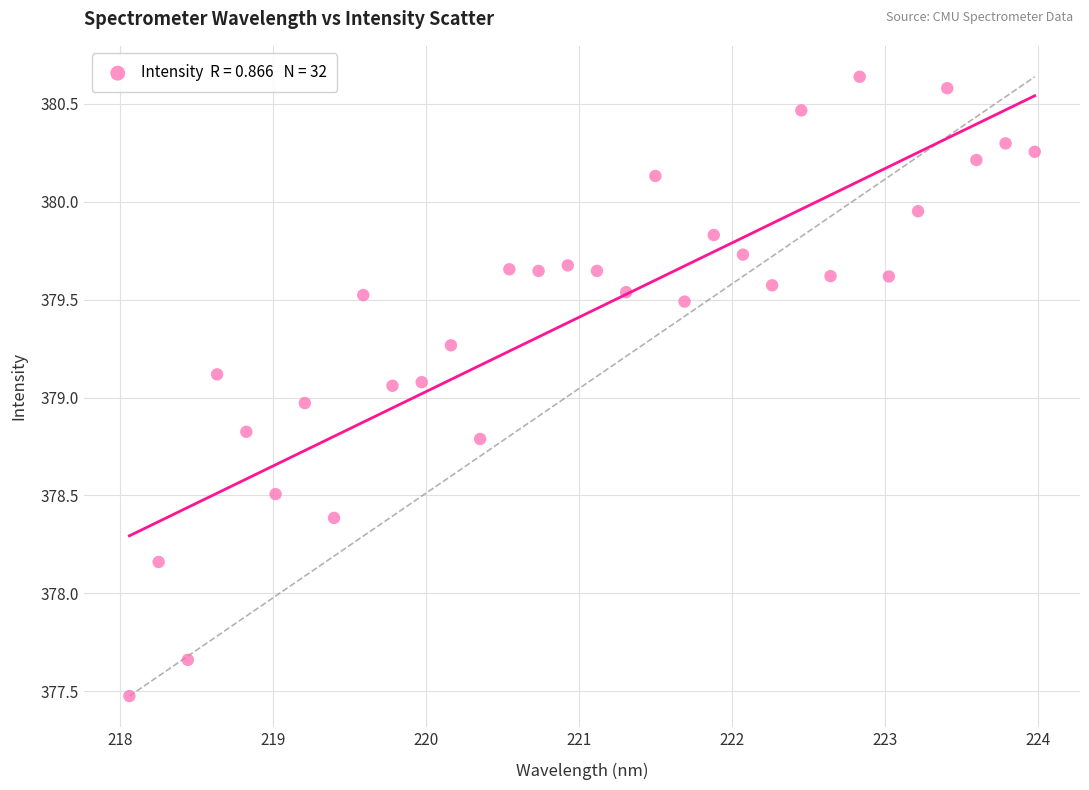

What is the range of X values (max minus min)?

5.9